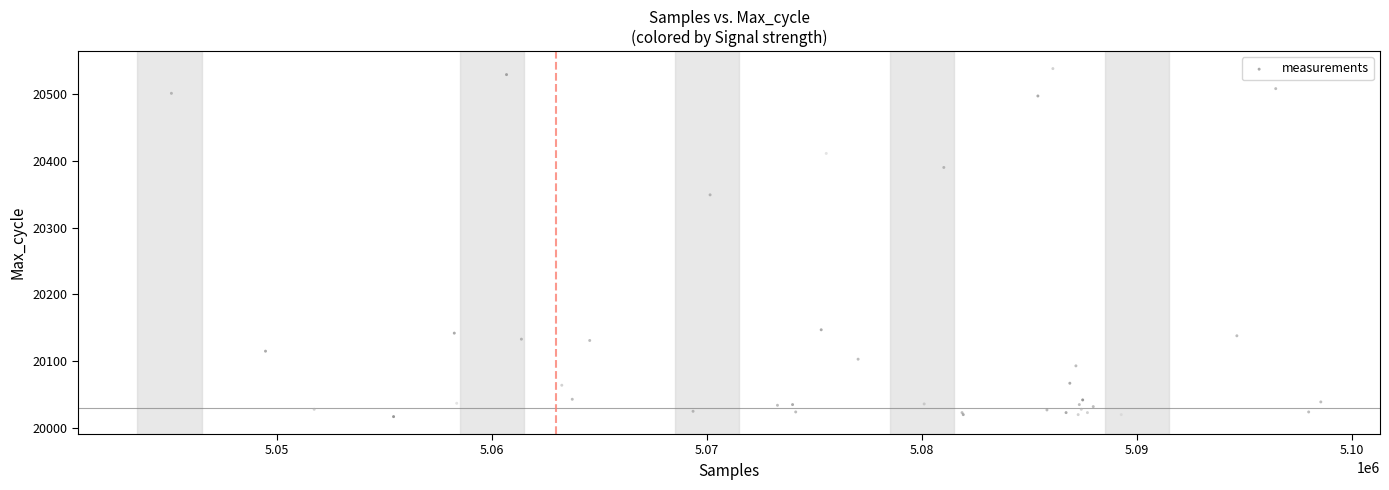

What Y value in the scatter plot is closest to 20277?

20349